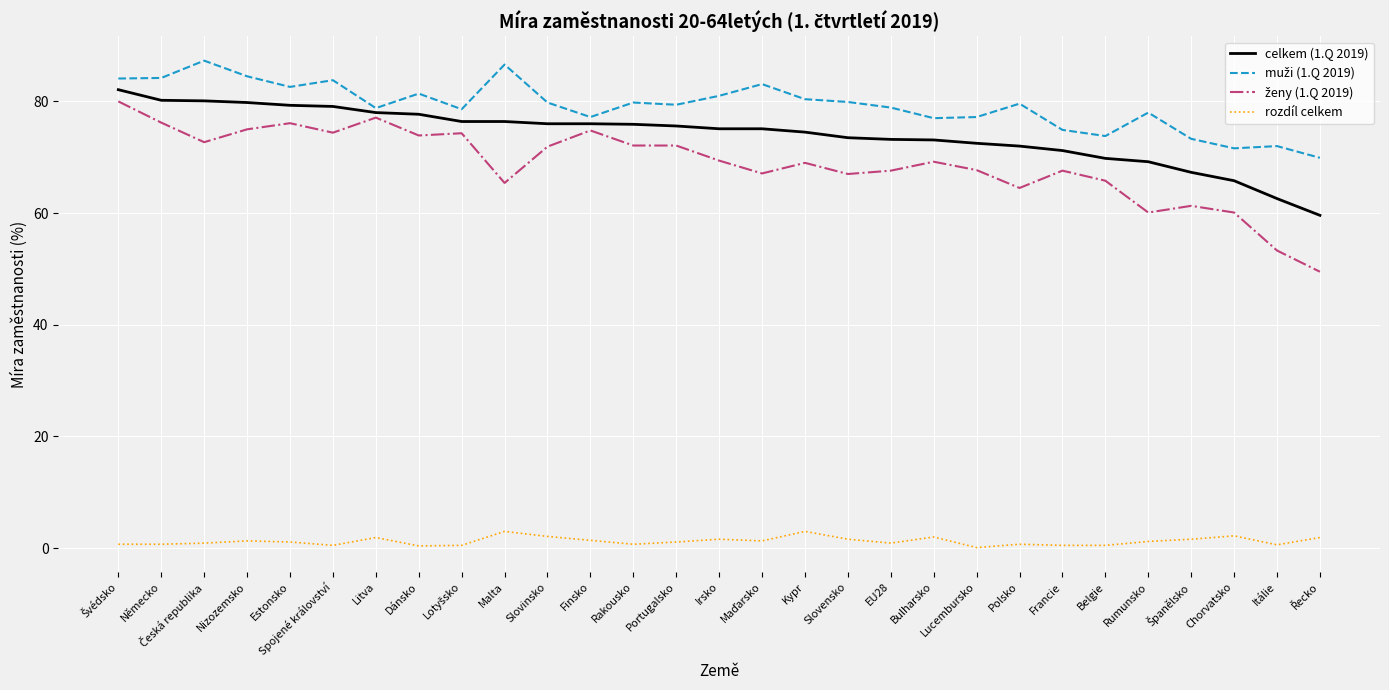

True or false: rozdíl celkem and celkem (1.Q 2019) intersect in this chart.

False